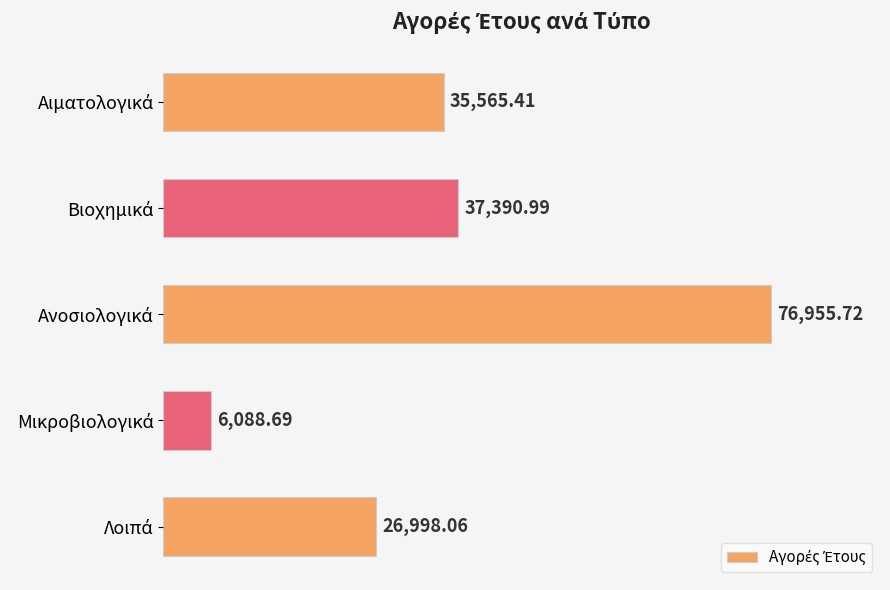

How many bars are there in total?

5